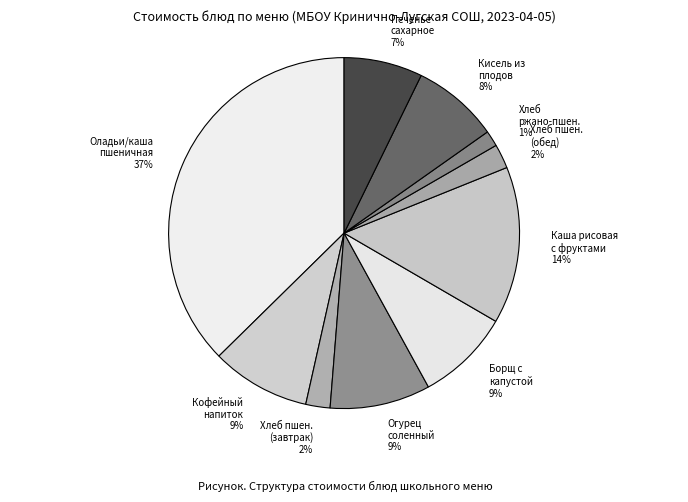

Which has a higher value, Кофейный напиток 9% or Оладьи/каша пшеничная 37%?

Оладьи/каша пшеничная 37%